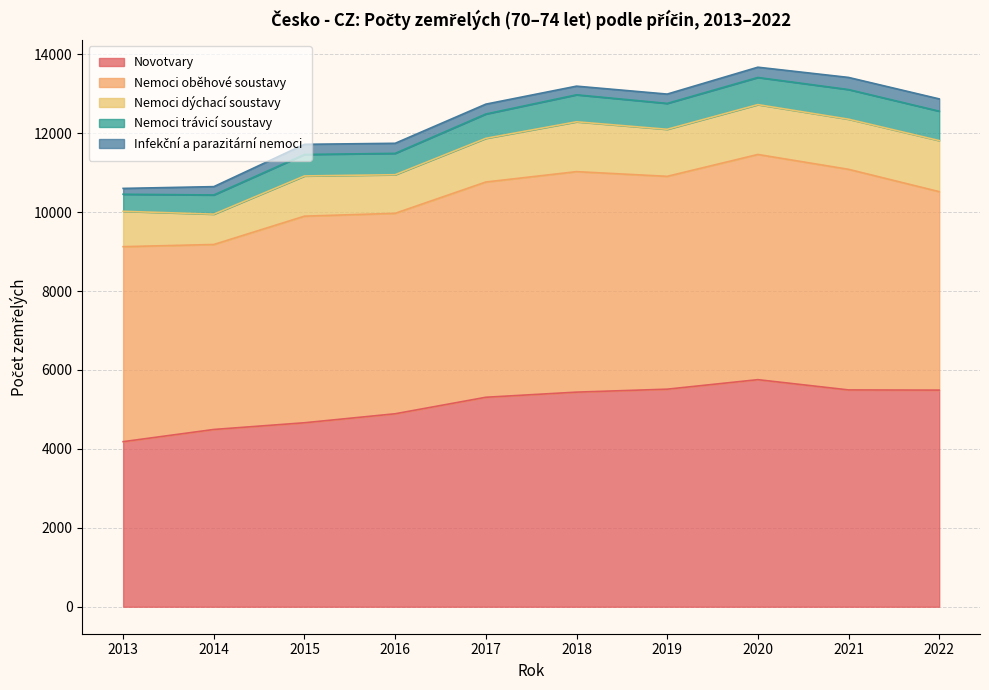

The Infekční a parazitární nemoci series shows 260 at 2020. True or false?

True